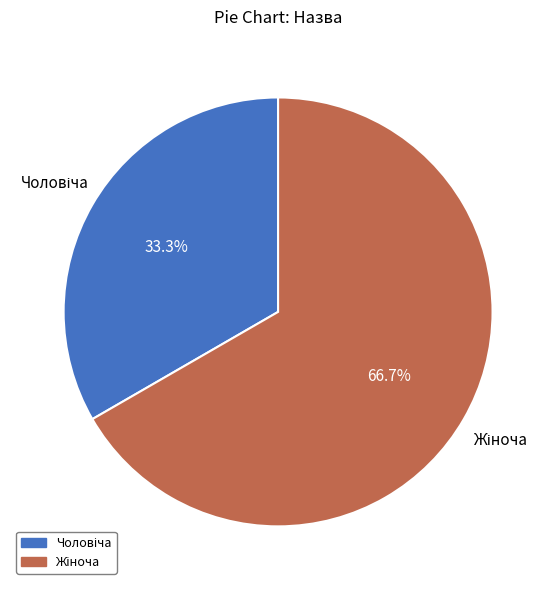

Does any single category account for the majority?

Yes